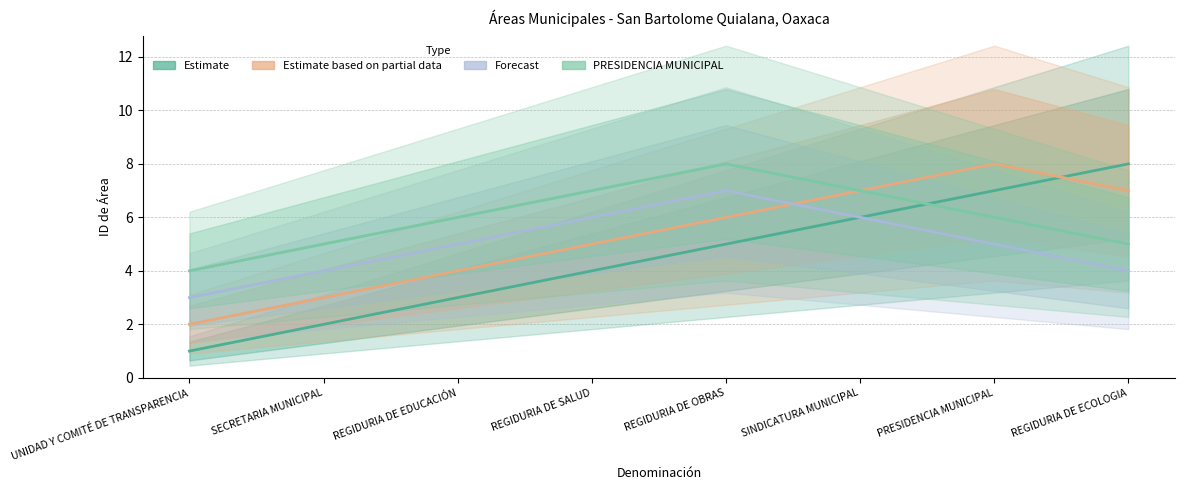

At which label is UNIDAD Y COMITÉ DE TRANSPARENCIA closest to 4?

REGIDURIA DE SALUD